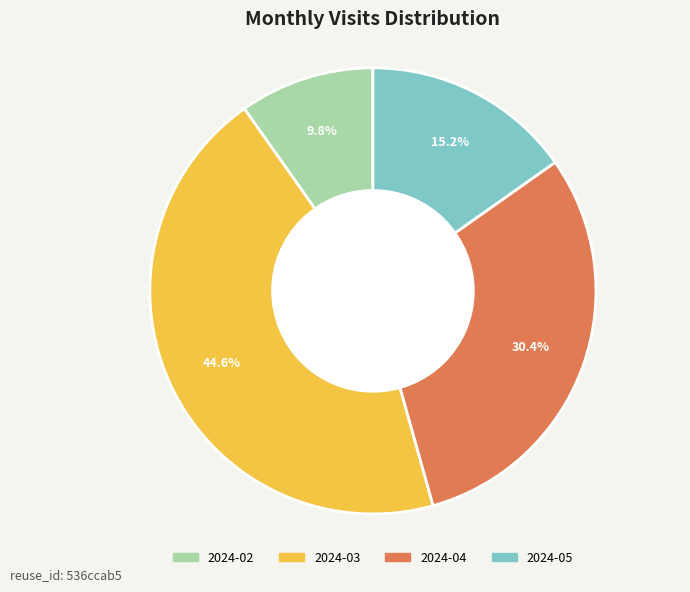

Is it true that 2024-04 is 37% of the pie?

False